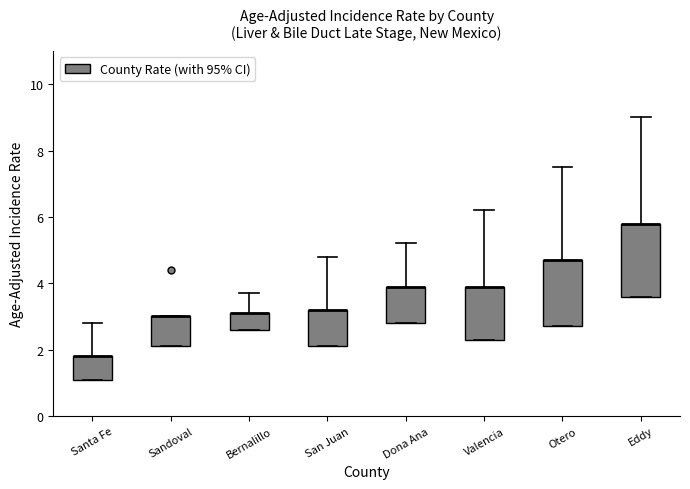

Reading left to right, read every box against the y-axis: the position of its median line, the range the box covers, and the ends of its whiskers. The values are not printed on the chart, so give them approximately, as read against the axis.

Santa Fe: median 1.8 (drawn on the box's upper edge), box 1.2 to 1.8, whiskers 1.2 to 2.8
Sandoval: median 3.0 (drawn on the box's upper edge), box 2.2 to 3.0, whiskers 2.2 to 3.0
Bernalillo: median 3.2 (drawn on the box's upper edge), box 2.6 to 3.2, whiskers 2.6 to 3.8
San Juan: median 3.2 (drawn on the box's upper edge), box 2.2 to 3.2, whiskers 2.2 to 4.8
Dona Ana: median 4.0 (drawn on the box's upper edge), box 2.8 to 4.0, whiskers 2.8 to 5.2
Valencia: median 4.0 (drawn on the box's upper edge), box 2.4 to 4.0, whiskers 2.4 to 6.2
Otero: median 4.8 (drawn on the box's upper edge), box 2.8 to 4.8, whiskers 2.8 to 7.6
Eddy: median 5.8 (drawn on the box's upper edge), box 3.6 to 5.8, whiskers 3.6 to 9.0